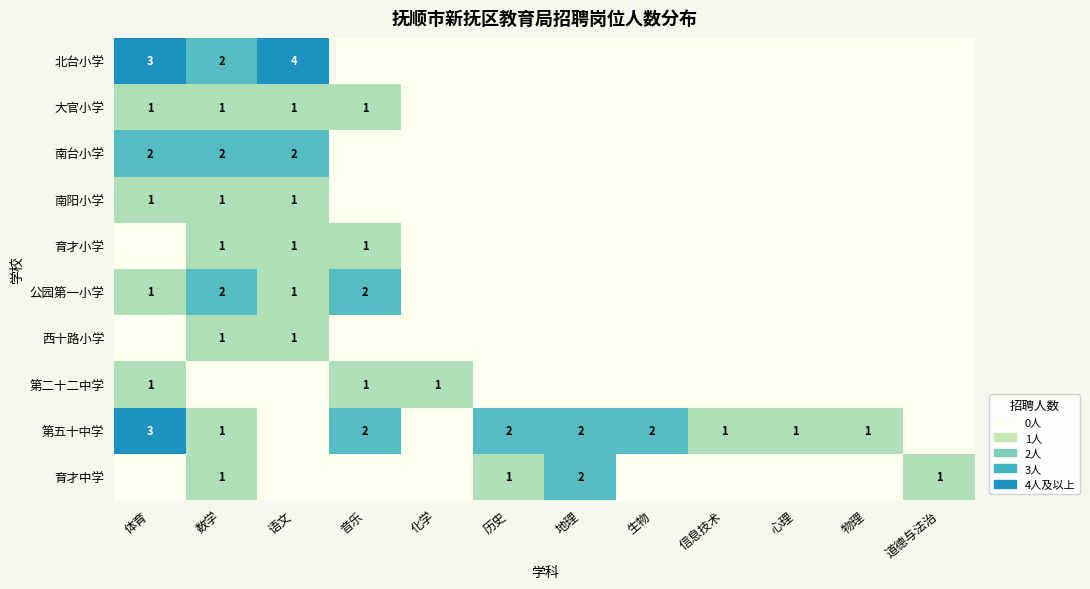

The value of 第五十中学 at 体育 is 4. True or false?

False